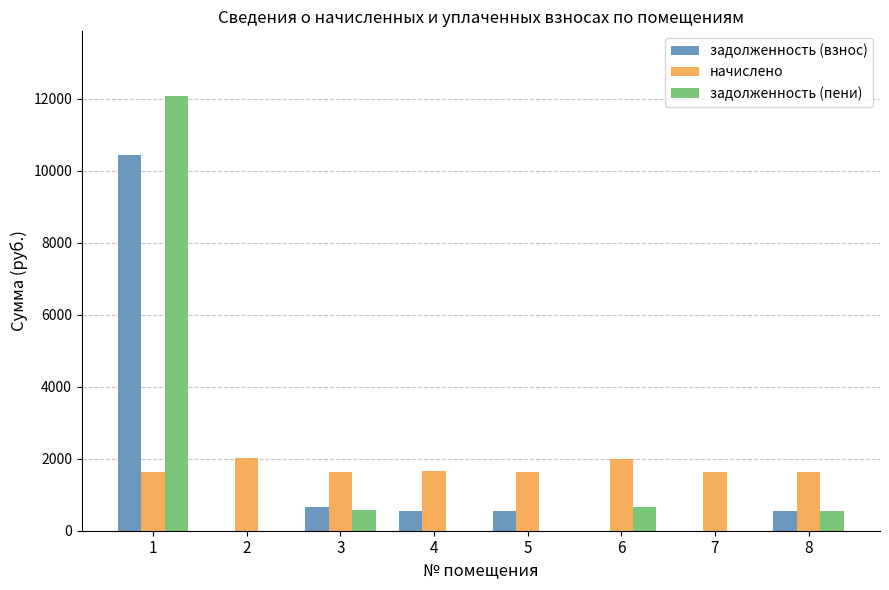

What is the sum of all задолженность (взнос) values?

12710.1